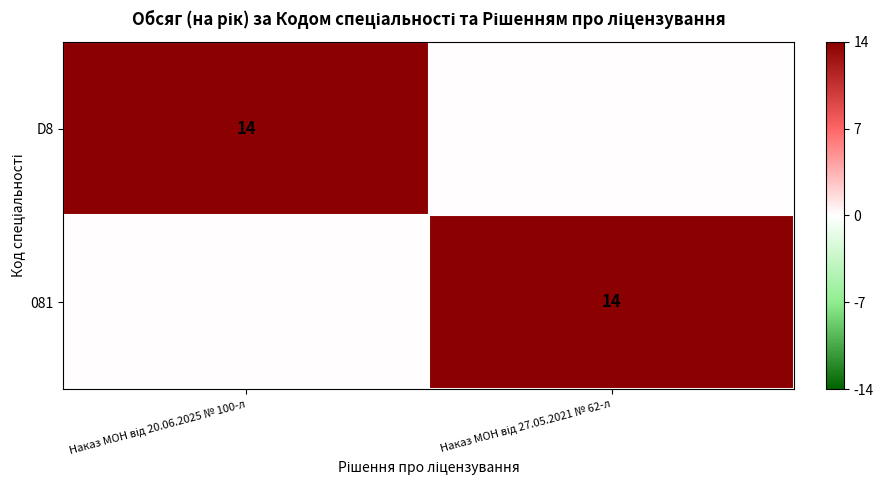

How many distinct data groups are displayed?

2